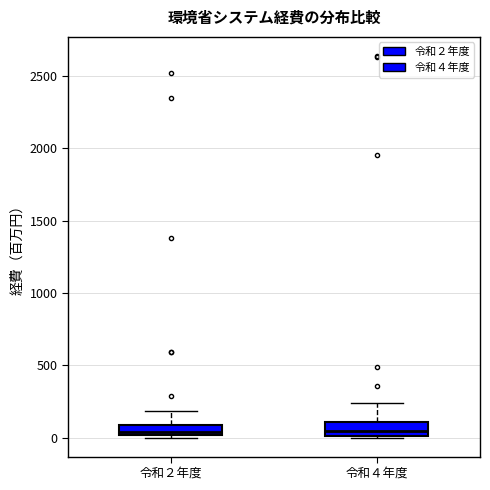

Where does the median line of the box for 令和４年度 sit on the y-axis? The values are not printed on the chart, so give them approximately, as read against the axis.

50